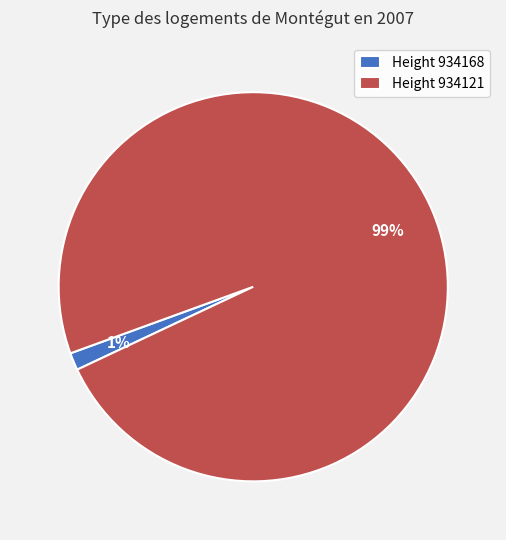

Which slice is the largest?

Height 934121